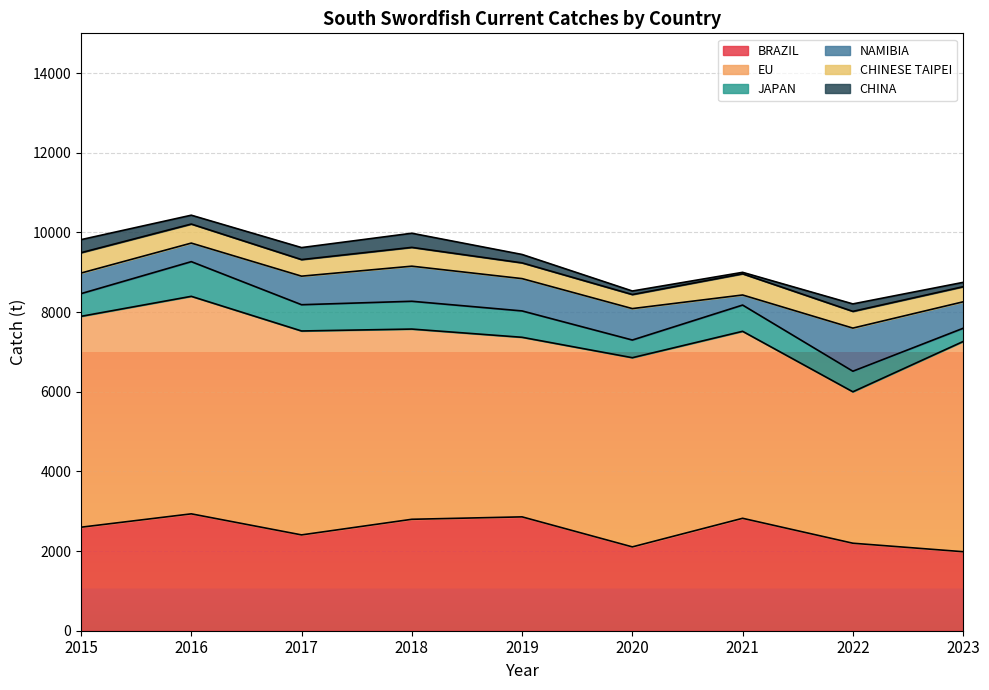

How many distinct data groups are displayed?

6